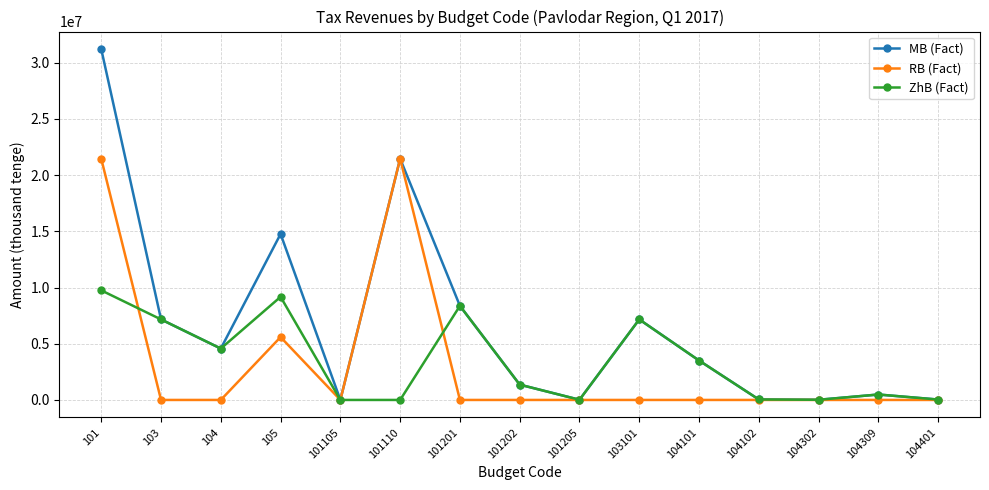

At which label is ZhB (Fact) closest to 4875554?

104